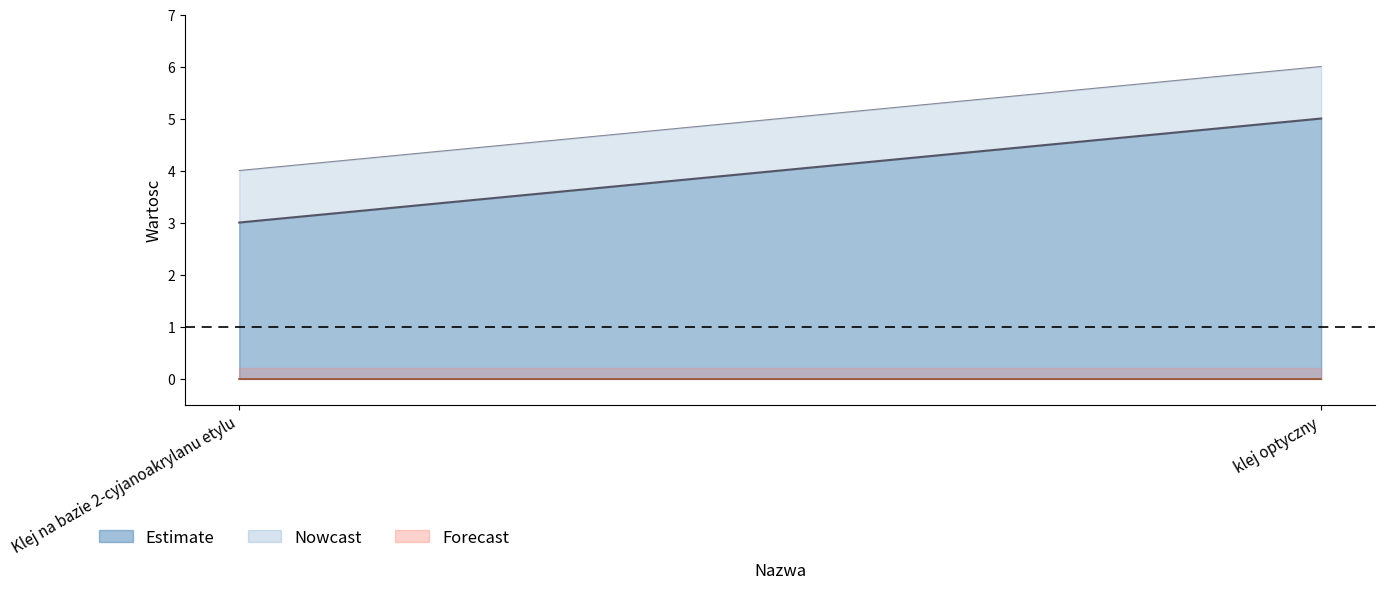

What is the difference between the highest and lowest values at Klej na bazie 2-cyjanoakrylanu etylu?

3